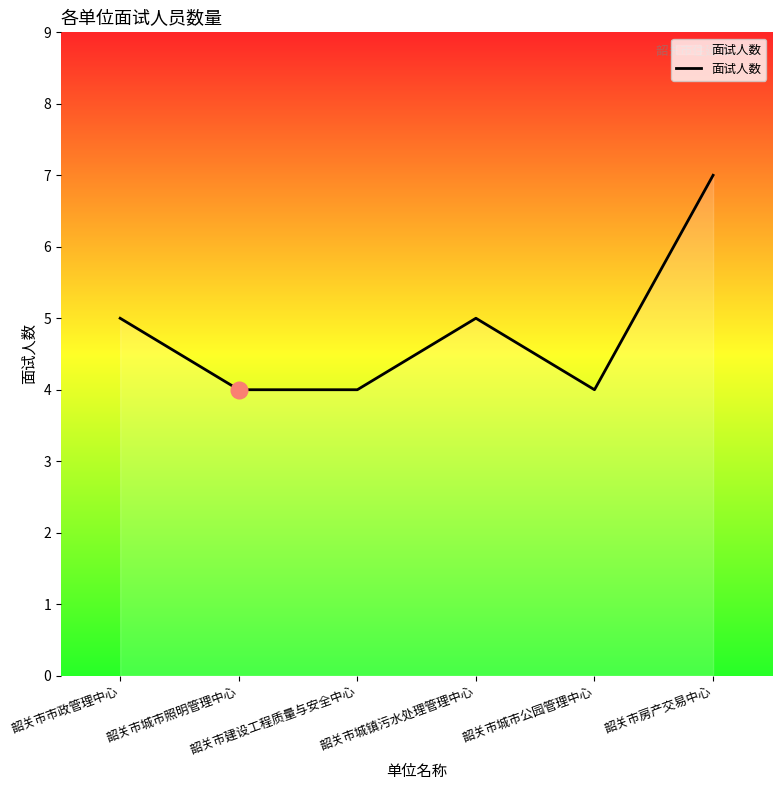

Reading left to right, what are all the values shown in this chart?

韶关市市政管理中心=5	韶关市城市照明管理中心=4	韶关市建设工程质量与安全中心=4	韶关市城镇污水处理管理中心=5	韶关市城市公园管理中心=4	韶关市房产交易中心=7